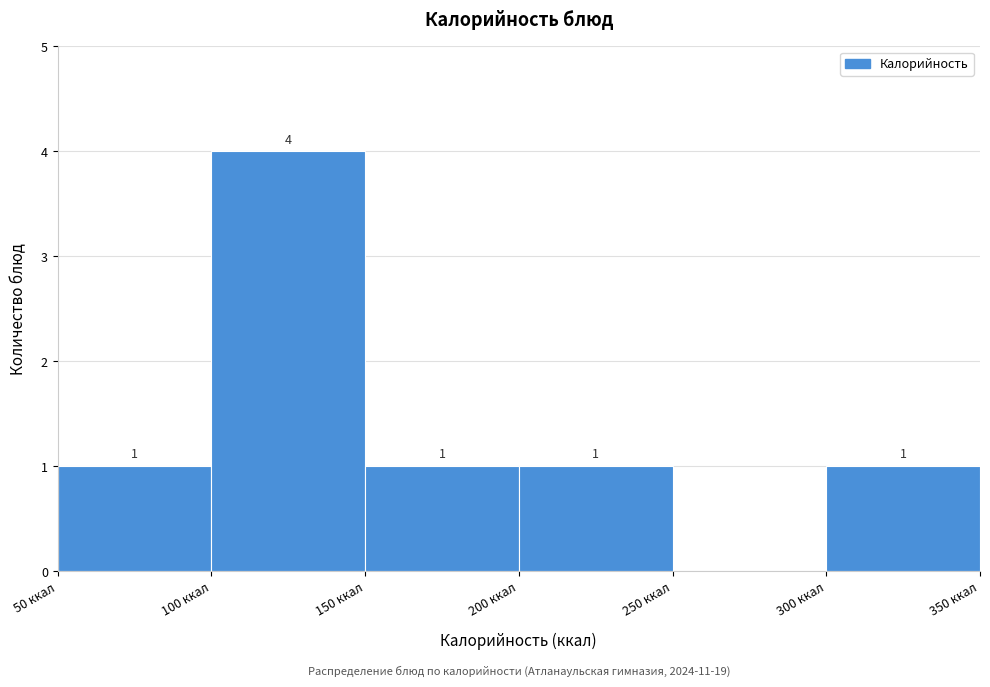

Which range on the x-axis has the tallest bar?

100 to 150